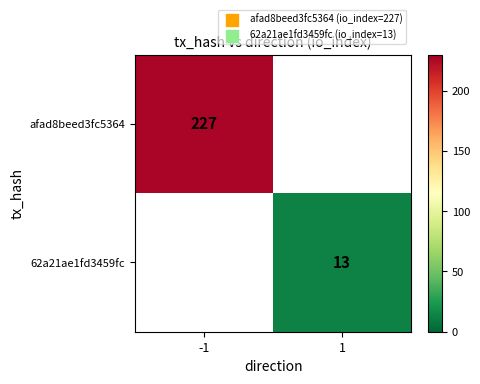

True or false: afad8beed3fc5364 has a value of 227 at -1.

True